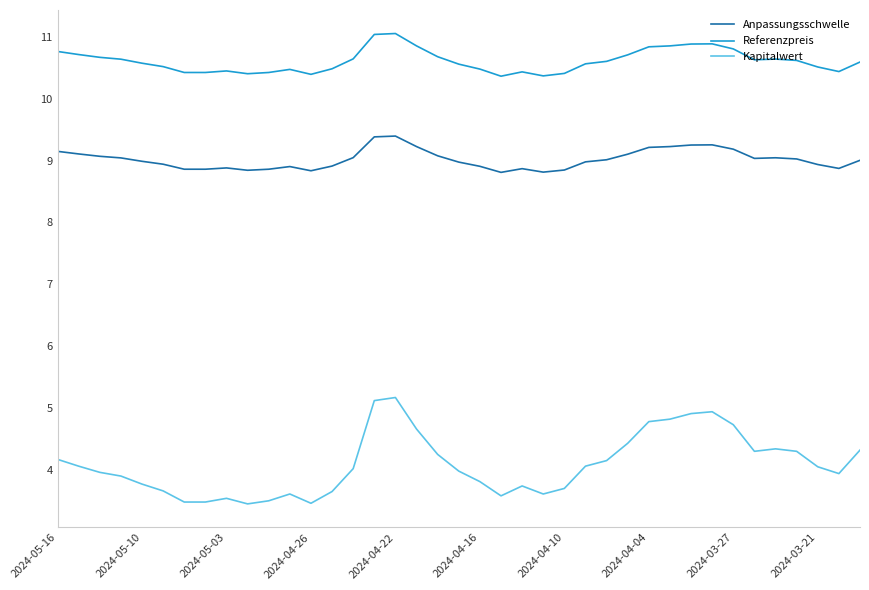

True or false: Kapitalwert and Anpassungsschwelle cross at least once.

False